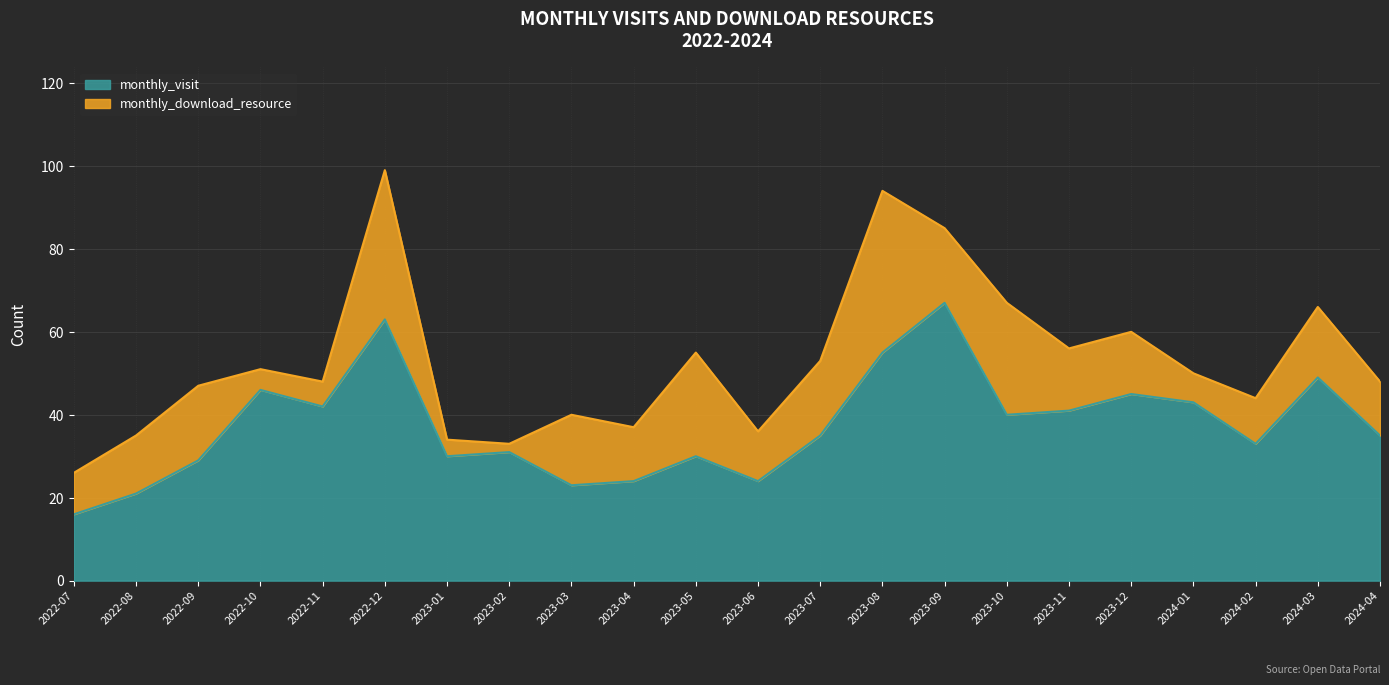

What value does the data have at 2023-03, to the nearest 10?

20